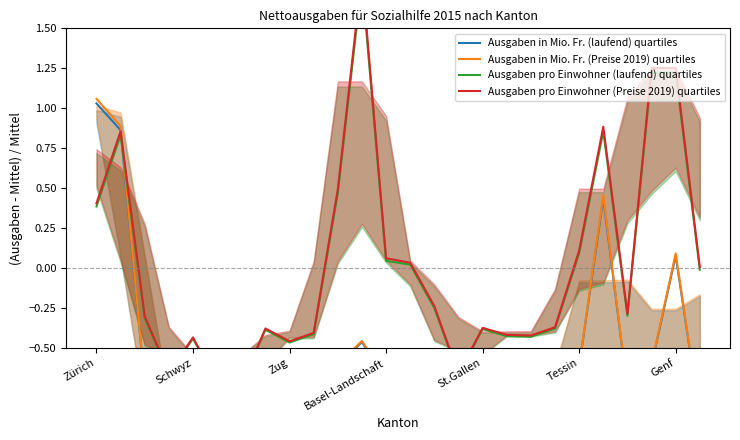

True or false: Ausgaben pro Einwohner (Preise 2019) quartiles has a value of -0.4 at 9.

True